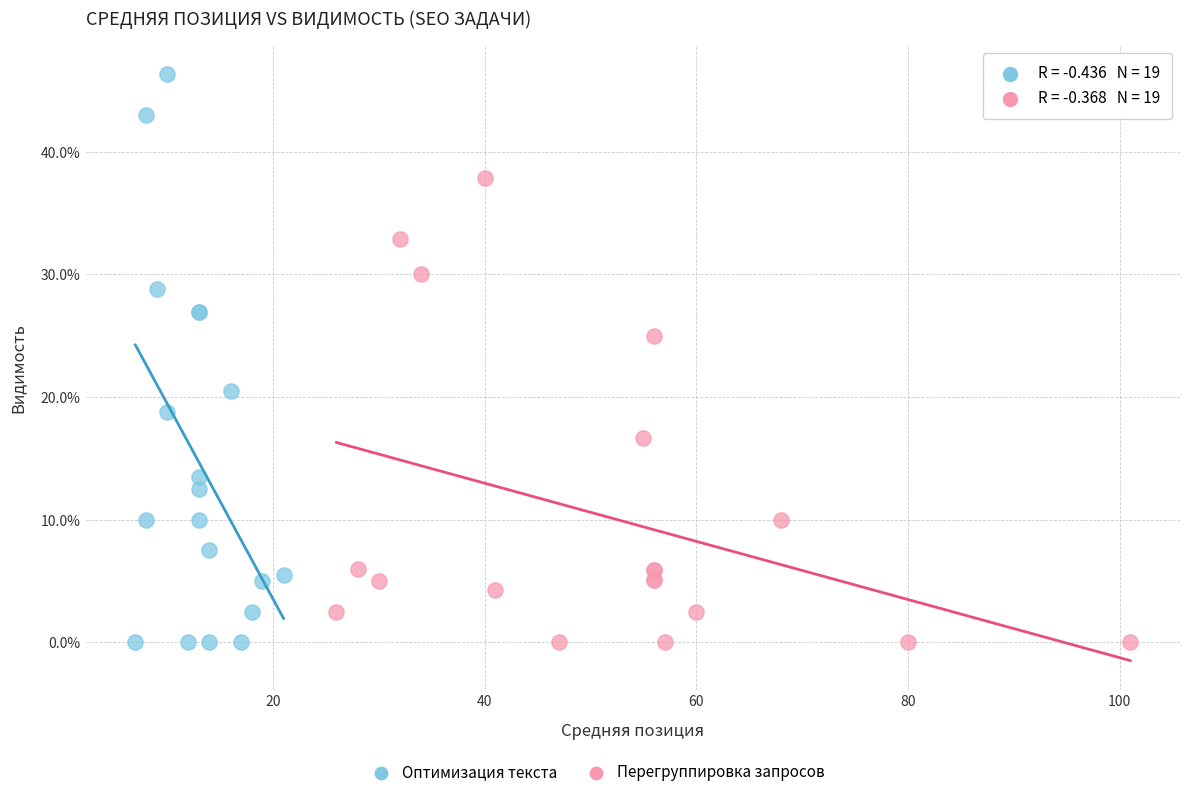

Which series has the widest spread of Y values?

Оптимизация текста